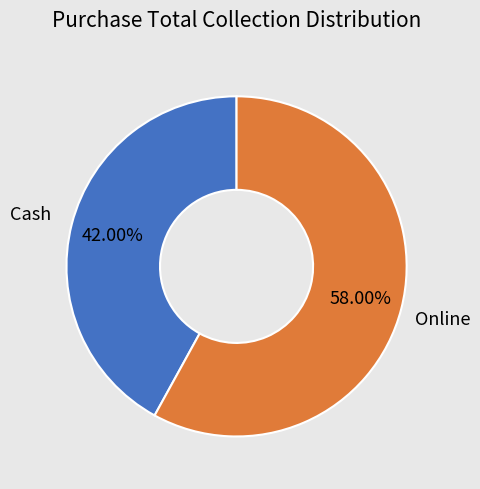

Combined, do Cash and Online account for over 50%?

Yes